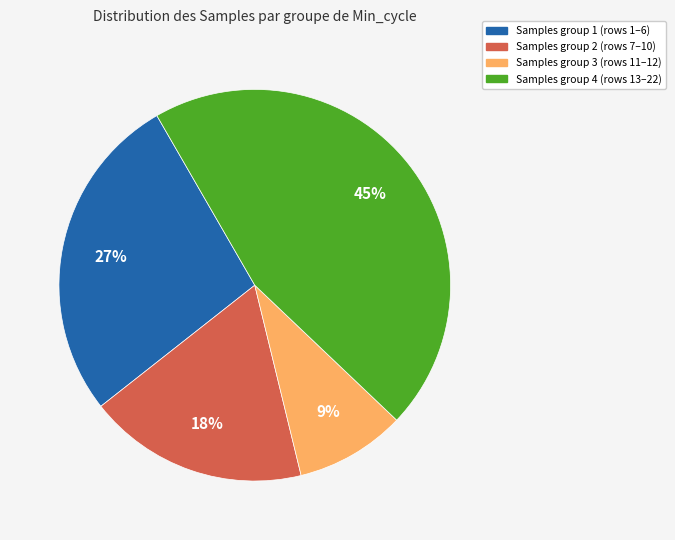

Is there any slice that represents more than half of the pie?

No